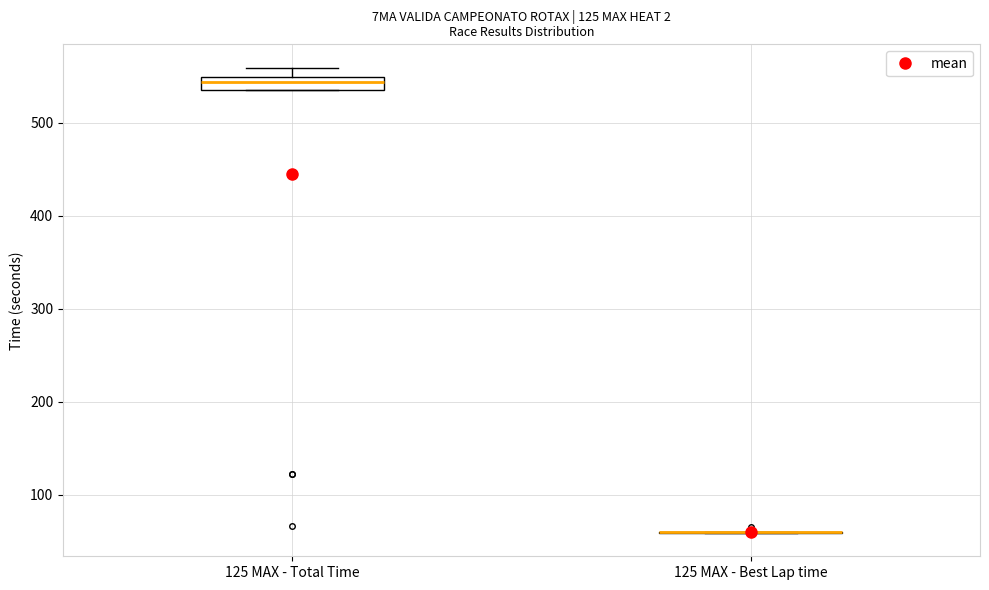

Comparing the boxes themselves (not the whiskers), which one is the tallest?

125 MAX - Total Time